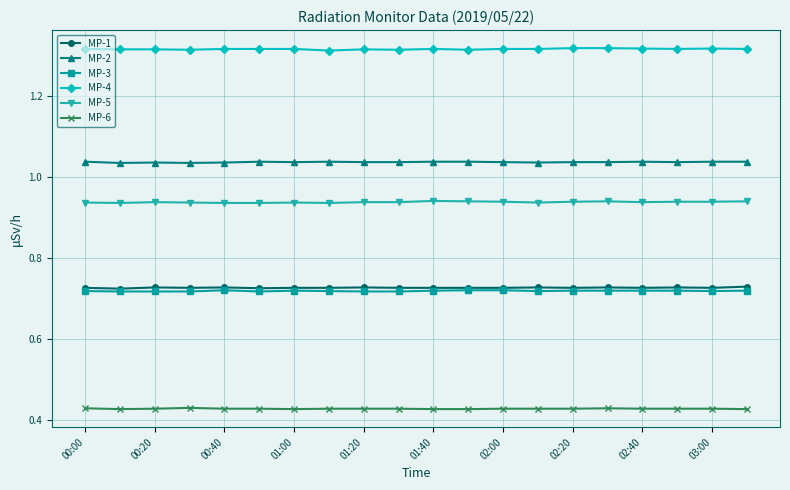

True or false: MP-6 and MP-1 intersect in this chart.

False